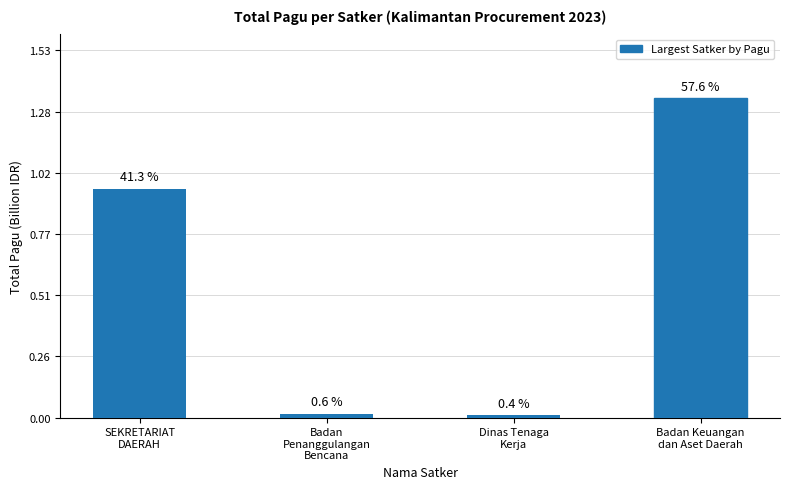

How many bars are there in total?

4